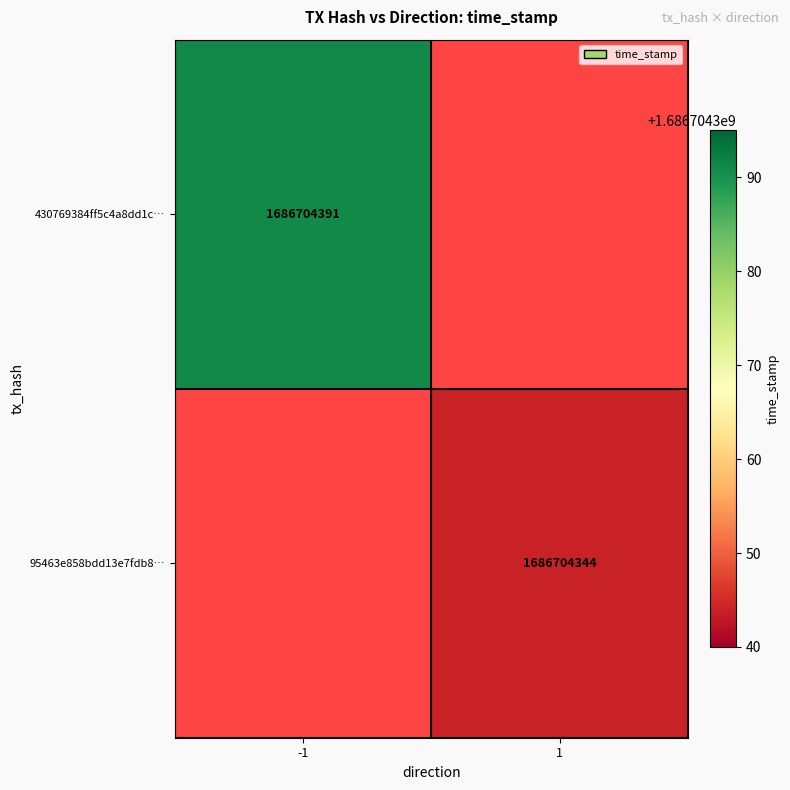

How many data points does each series have?

2